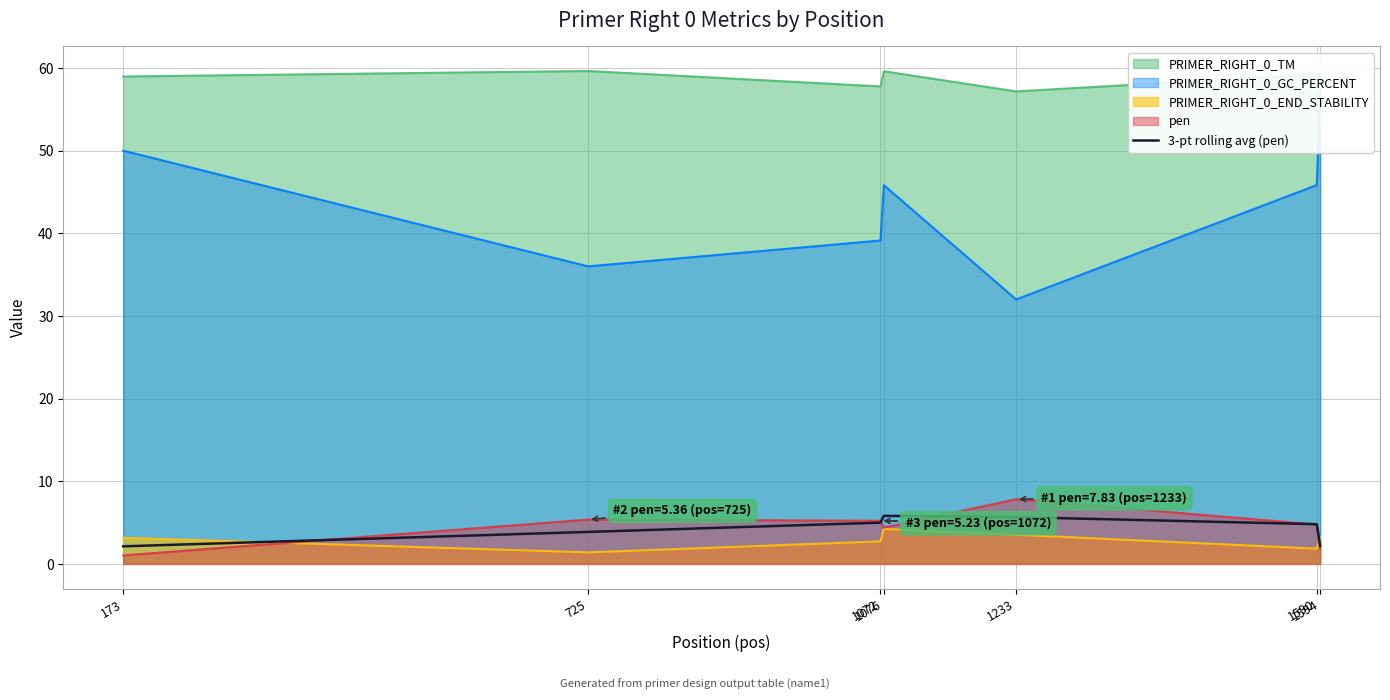

Count the number of values greater than 4.

4